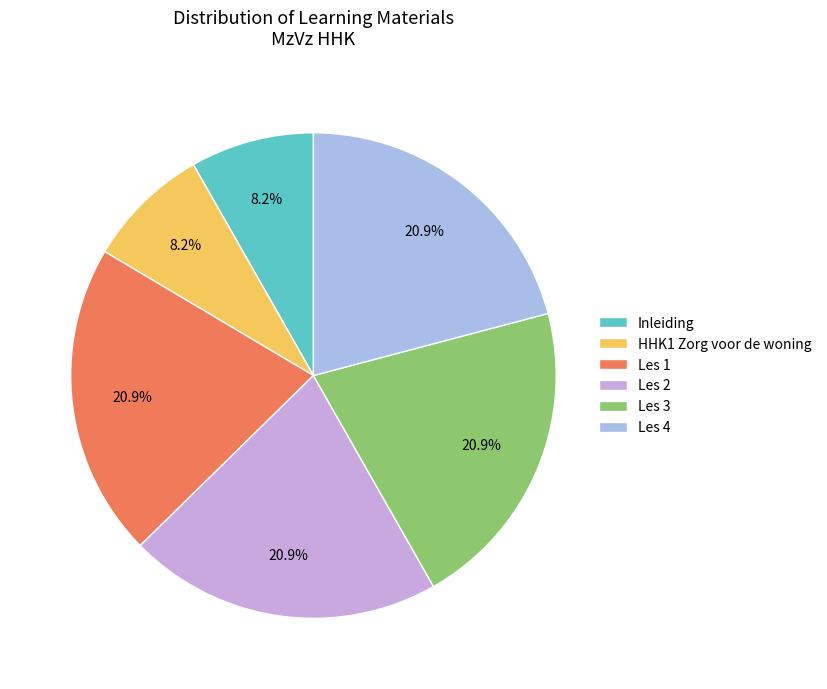

What is the ratio of the value at Les 4 to the value at HHK1 Zorg voor de woning?

2.5